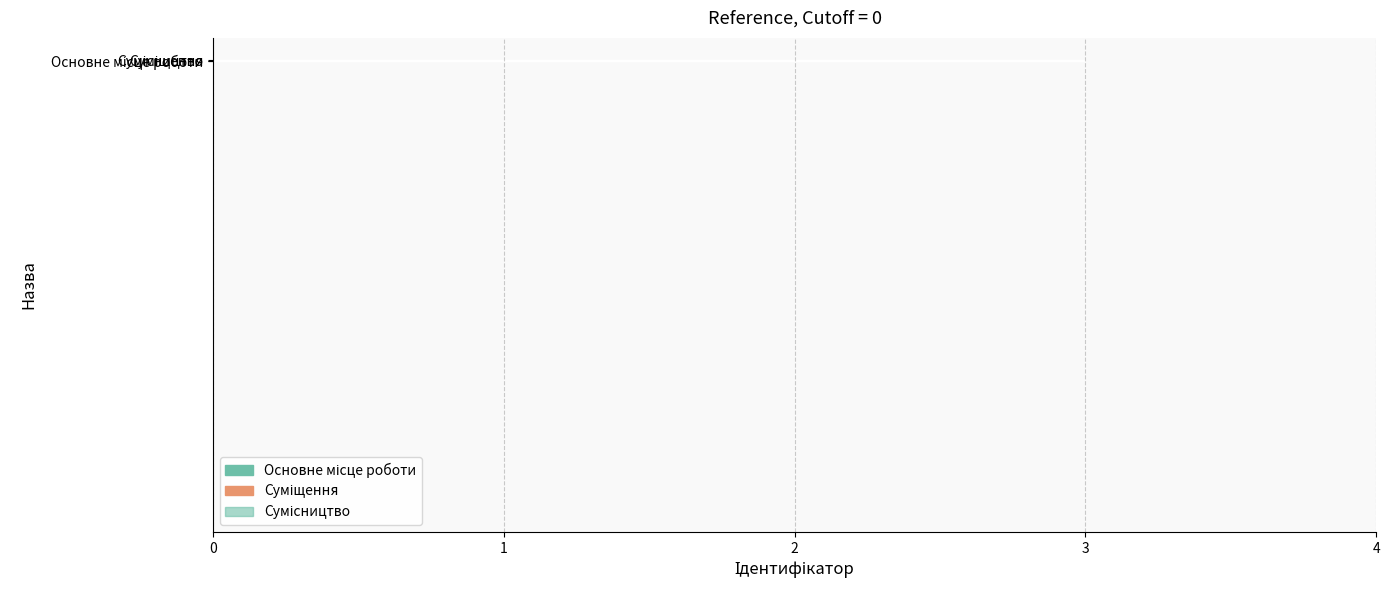

How many values are between 1 and 3?

3